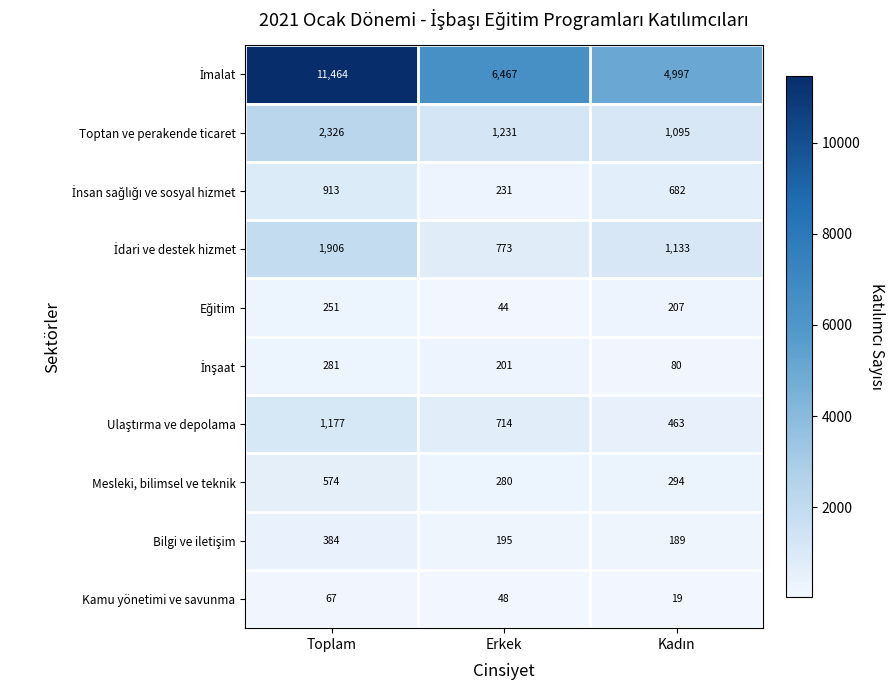

What is the greatest value displayed?

11464